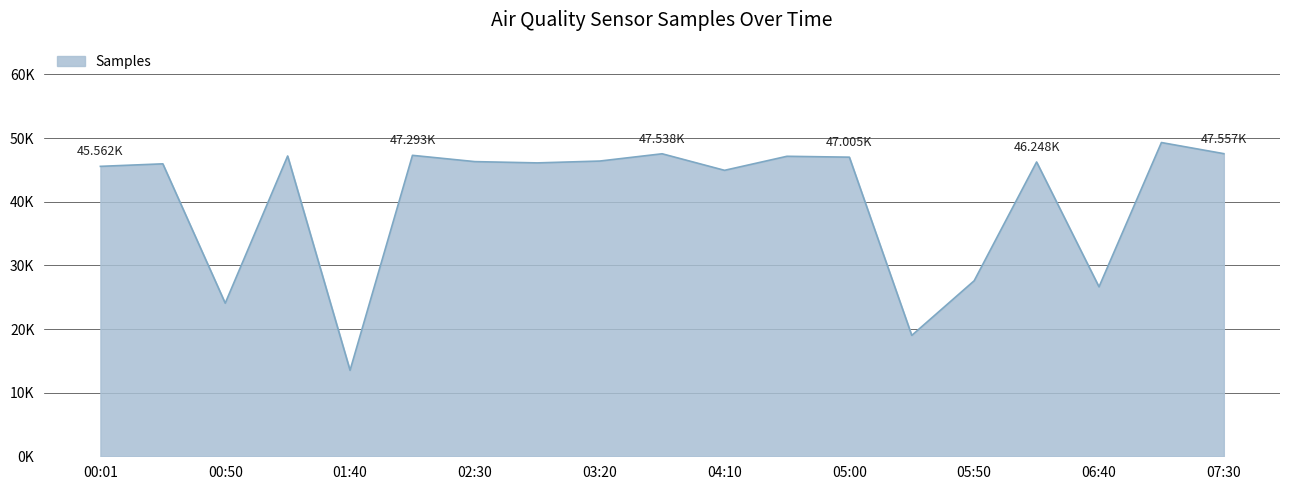

Does the chart have visible grid lines?

Yes